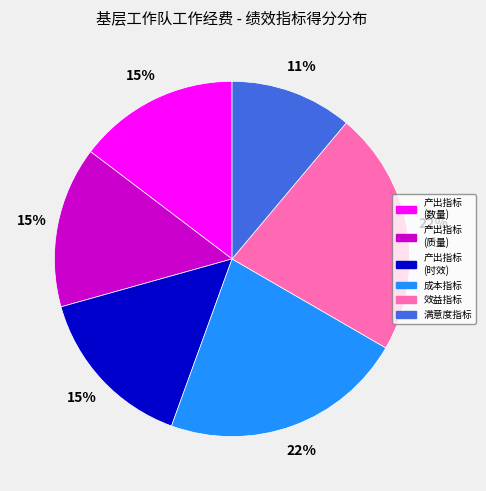

To the nearest percent, what is the difference between the largest and smallest slice percentages?

11%